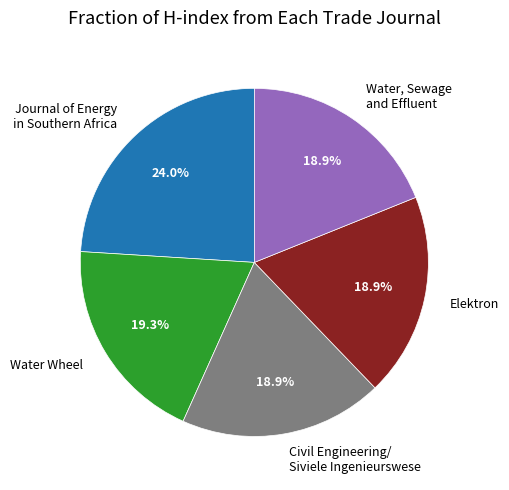

How many segments does this pie chart have?

5